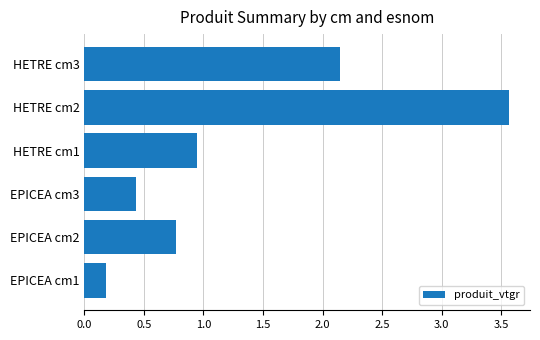

What is the difference between the maximum and second lowest values?

3.1